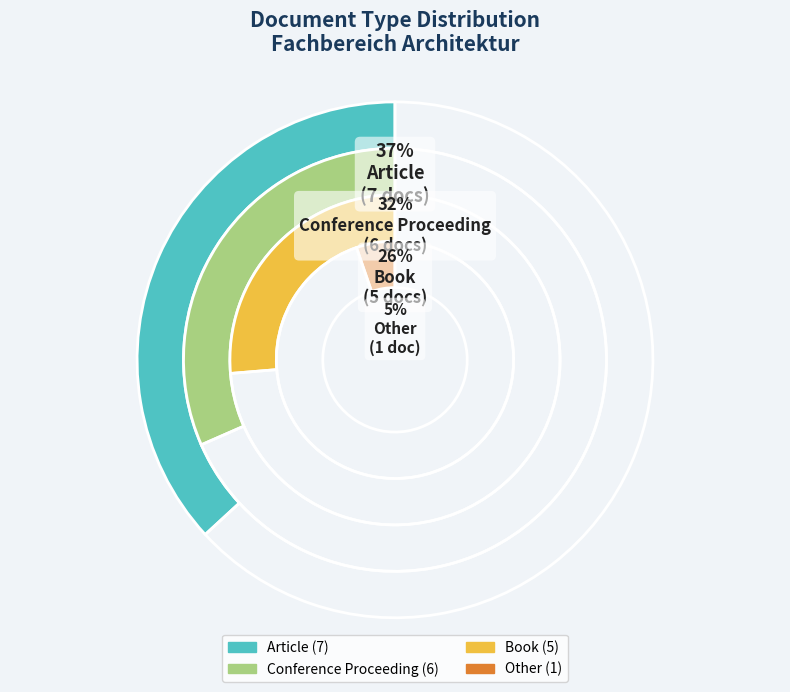

Is there any slice that represents more than half of the pie?

No